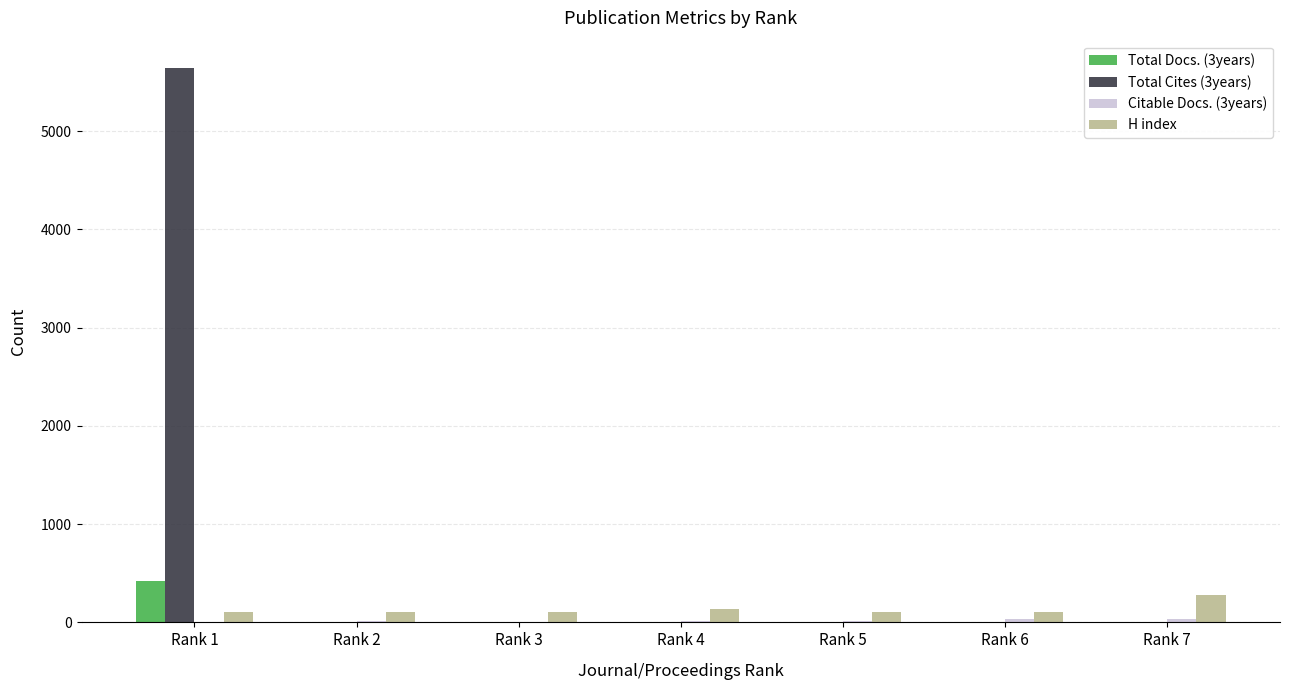

What is the sum of the H index values at Rank 7 and Rank 5?

375